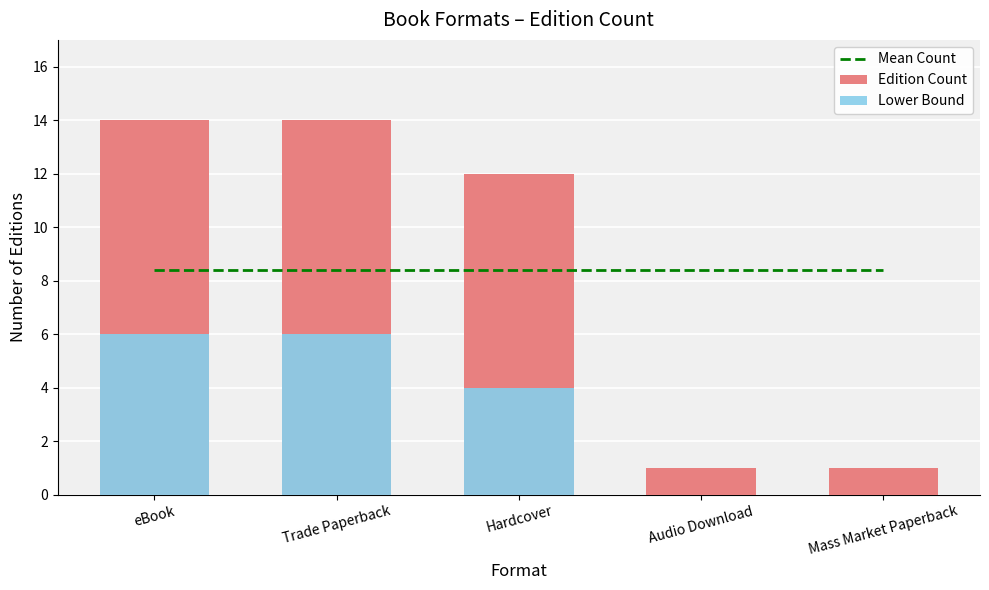

At which category is the sum across all series the highest?

eBook